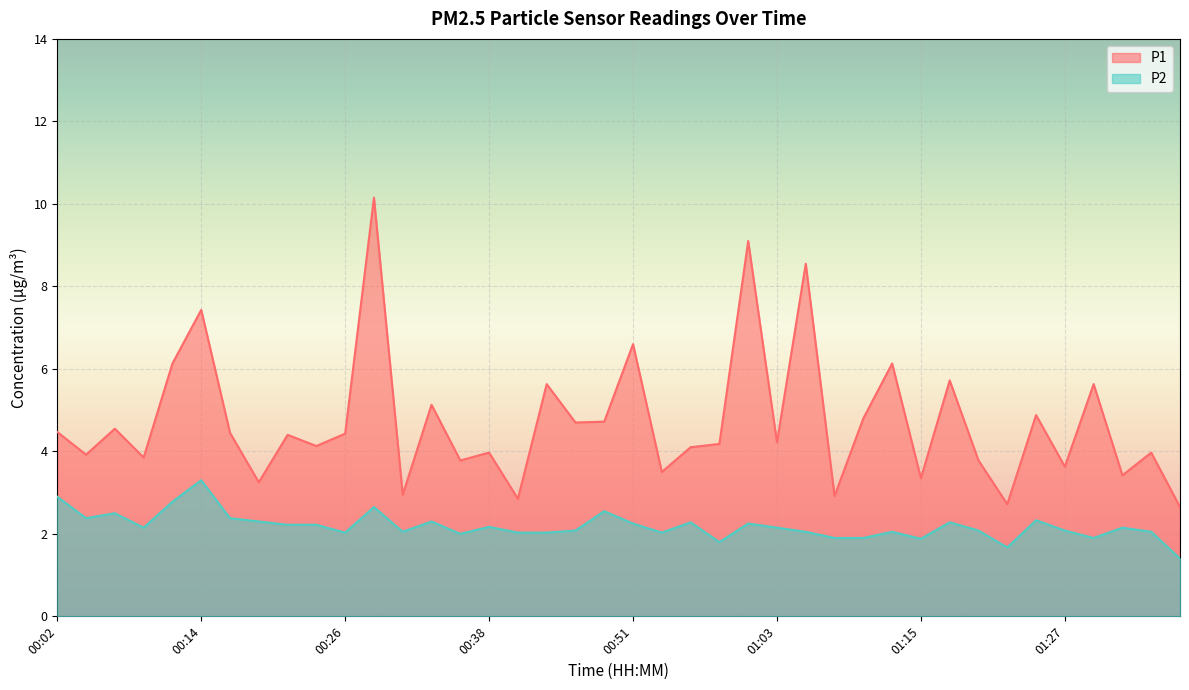

True or false: P1 and P2 intersect in this chart.

False